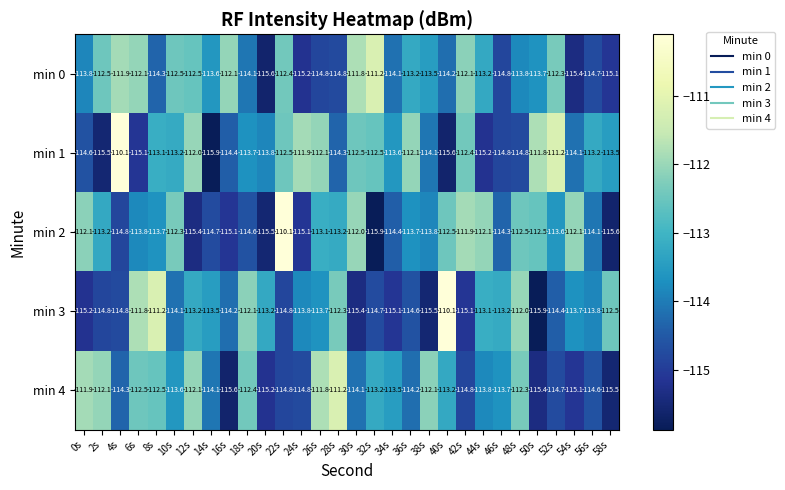

How many categories are shown in the chart?

30